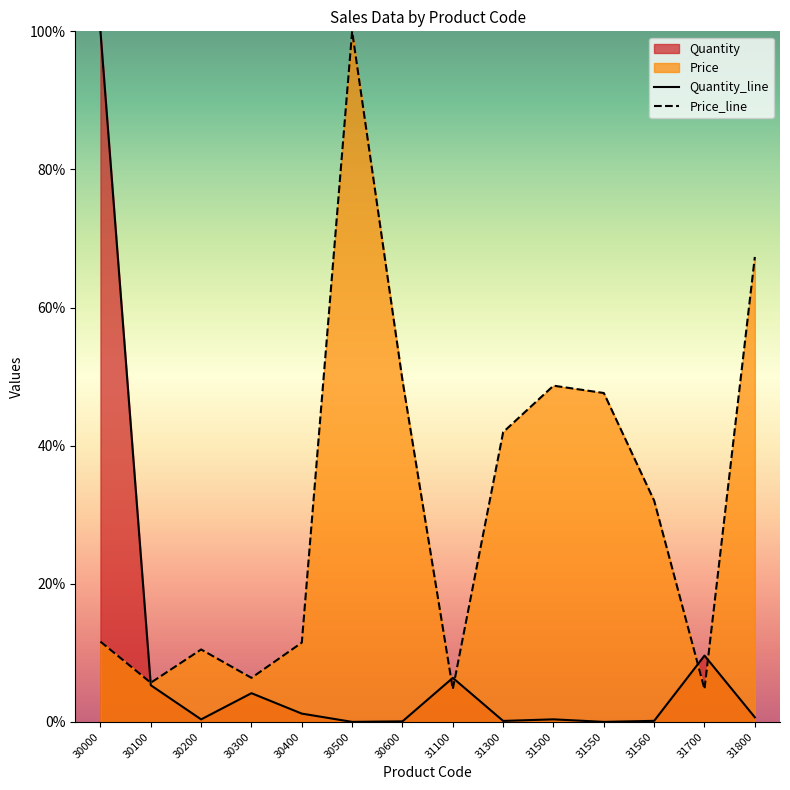

What is the sum of the Quantity_line values at 30500 and 30200?

0.4